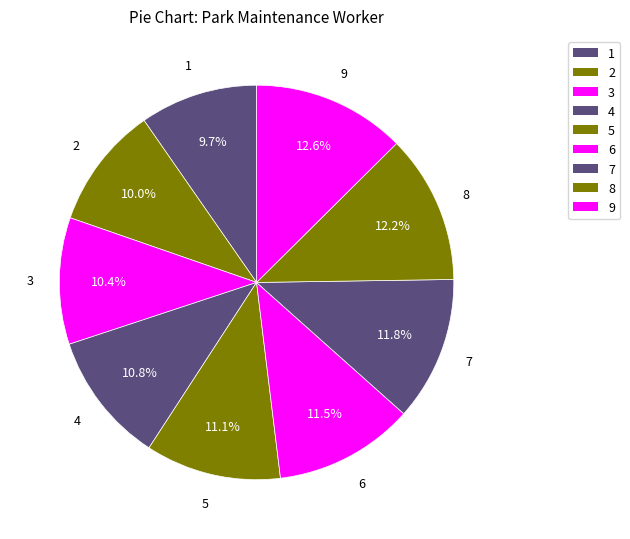

What is the ratio of the value at 7 to the value at 1?

1.2